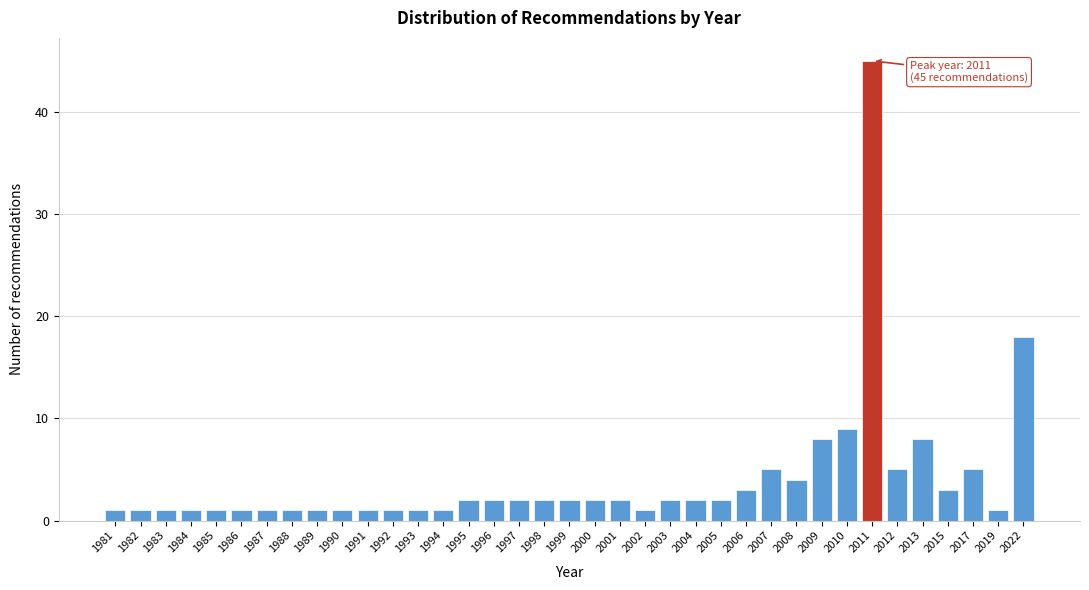

The chart shows a value of 2 at 2004. True or false?

True